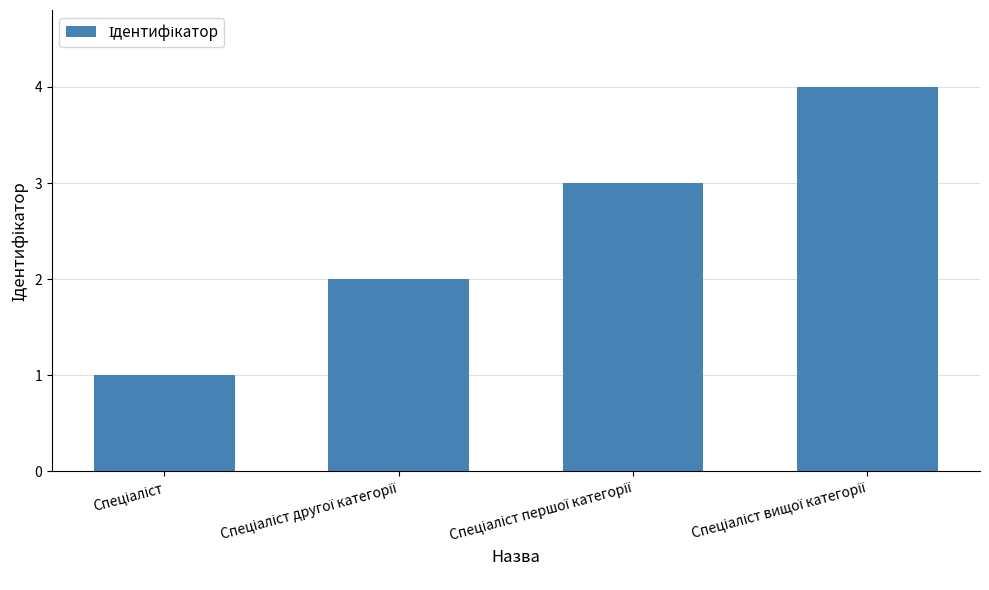

How many values are between 2 and 4?

3